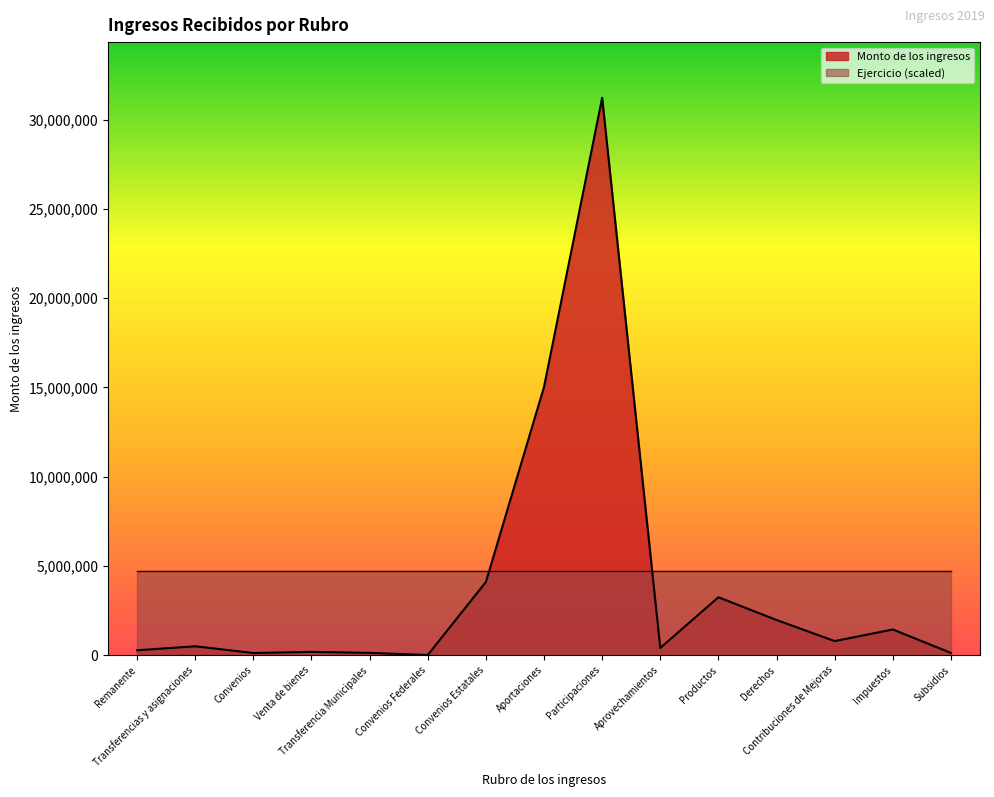

What is the change in value from Transferencia Municipales to Impuestos?

+1311258.1